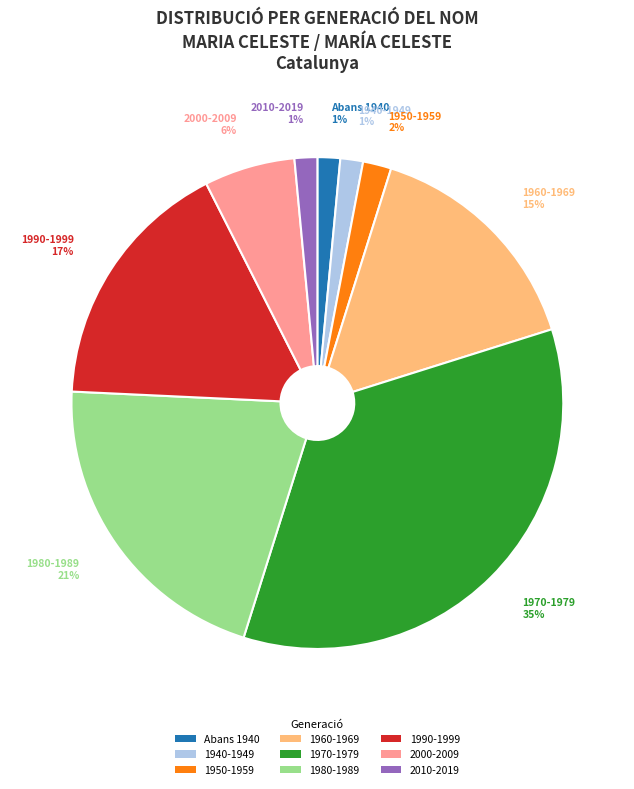

The 1970-1979 slice represents 35% of the pie. True or false?

True